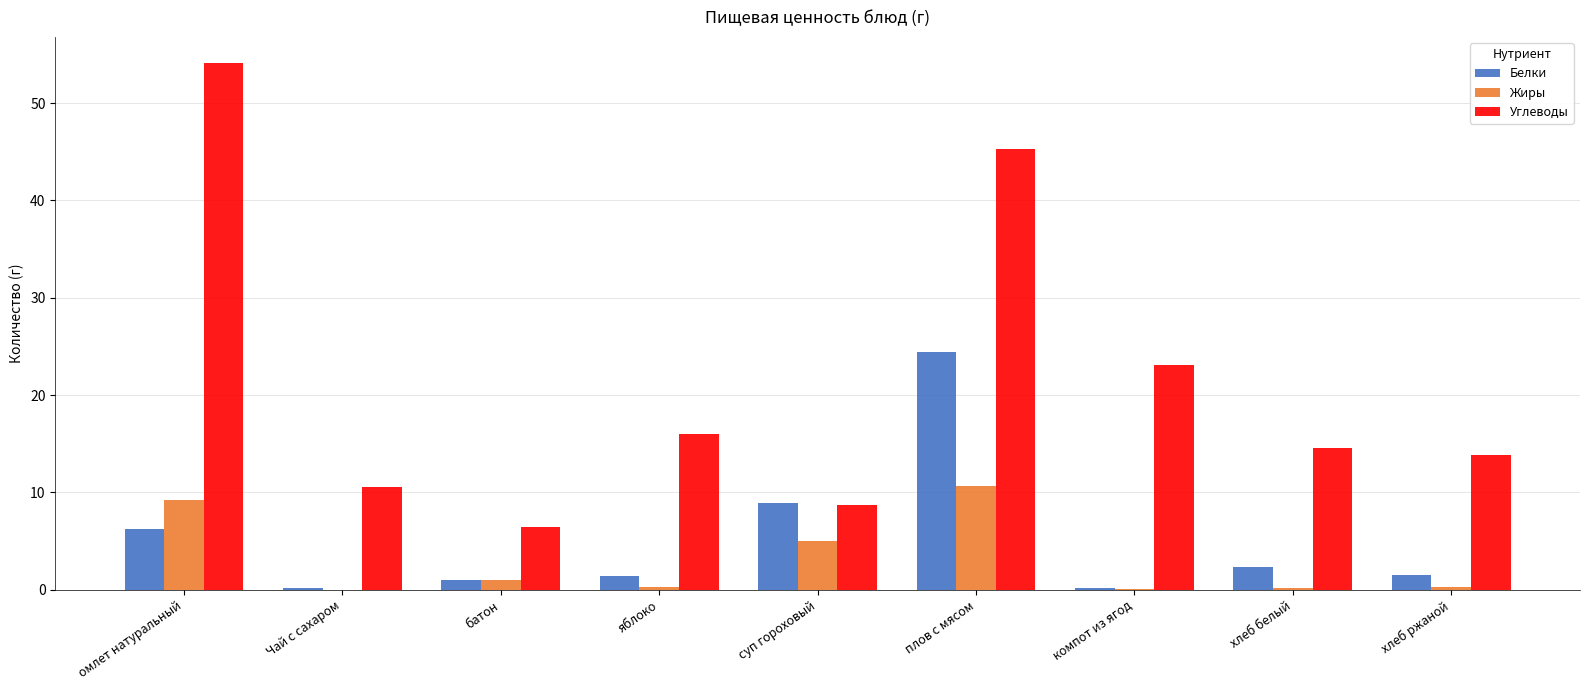

How many distinct data groups are displayed?

3